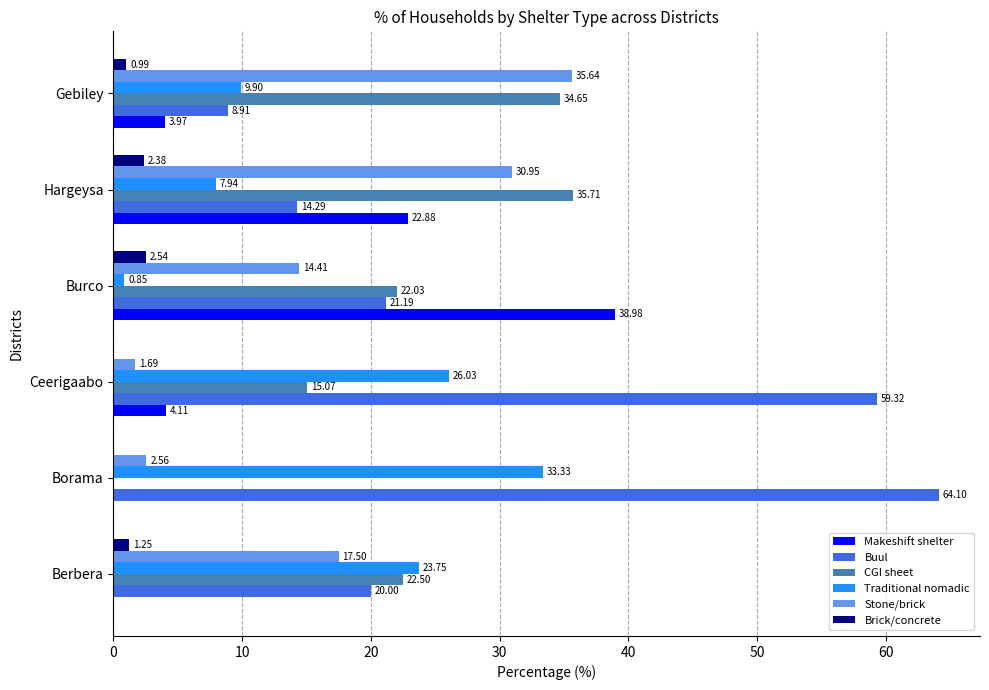

Which series changed the most between Berbera and Gebiley?

Stone/brick